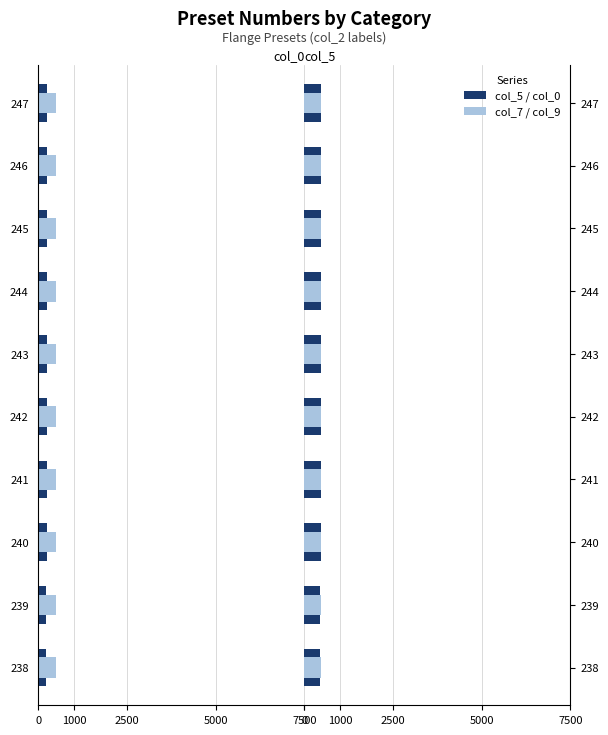

How many values in the col_5 series are below 455?

5